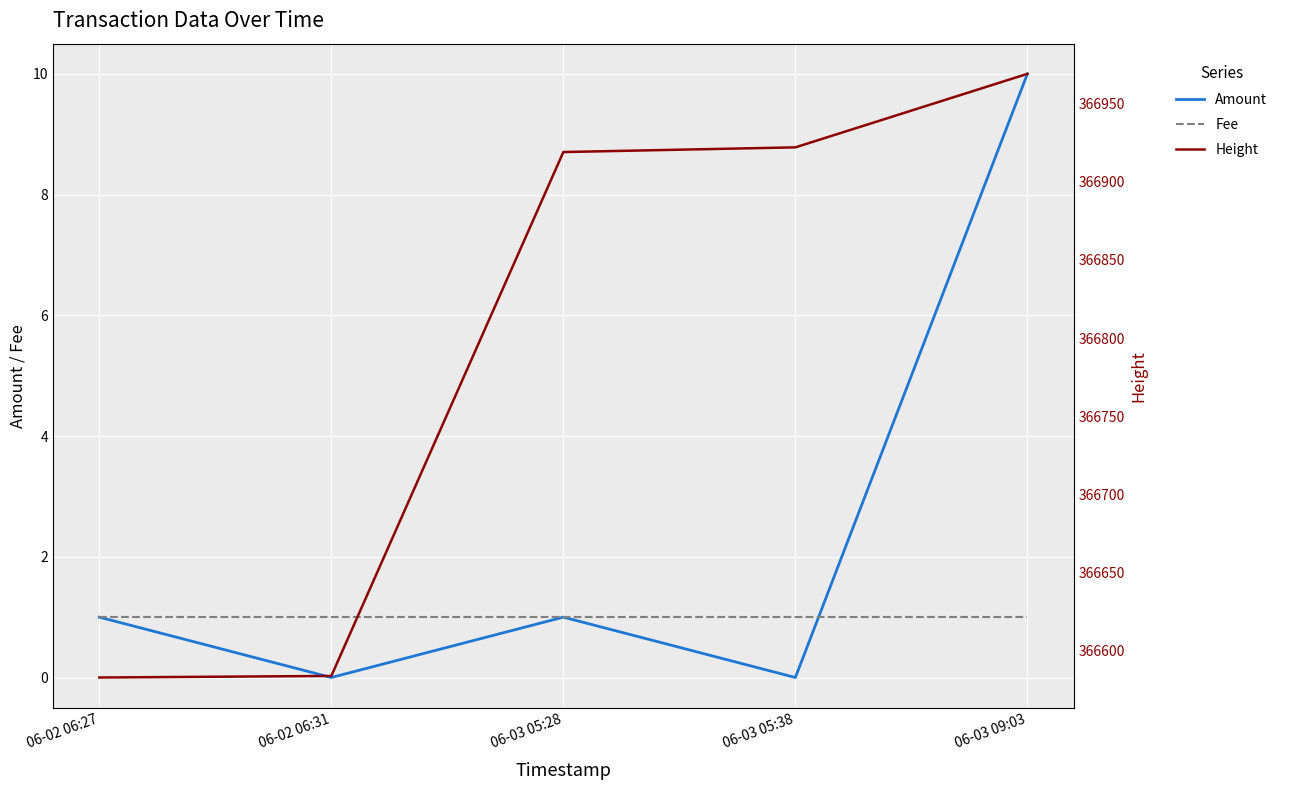

What are all the series names shown in the legend?

Amount, Fee, Height